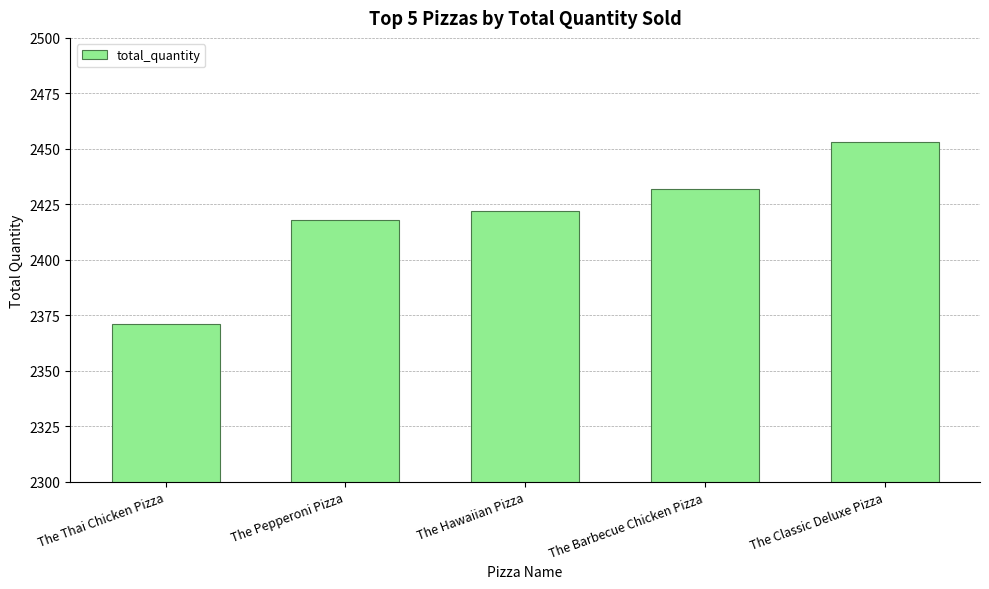

Where is the data nearest to the value 2412?

The Pepperoni Pizza